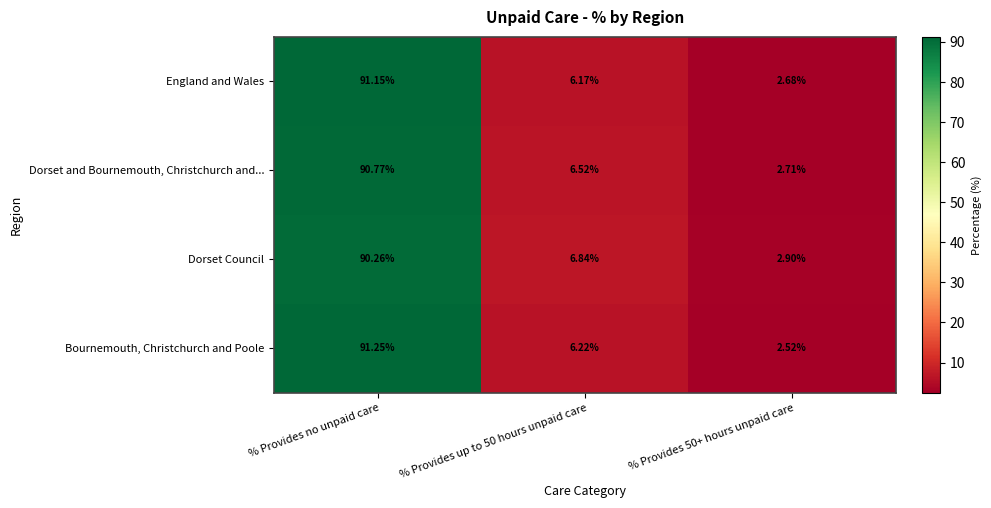

Which series has the widest spread of values?

Bournemouth, Christchurch and Poole